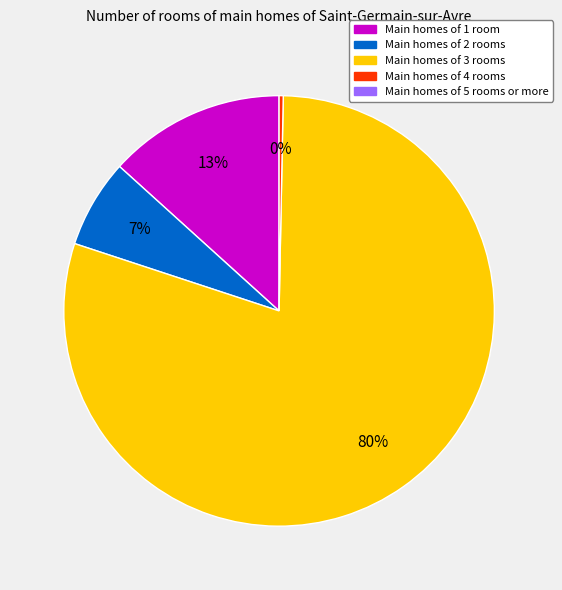

Does any single category account for the majority?

Yes